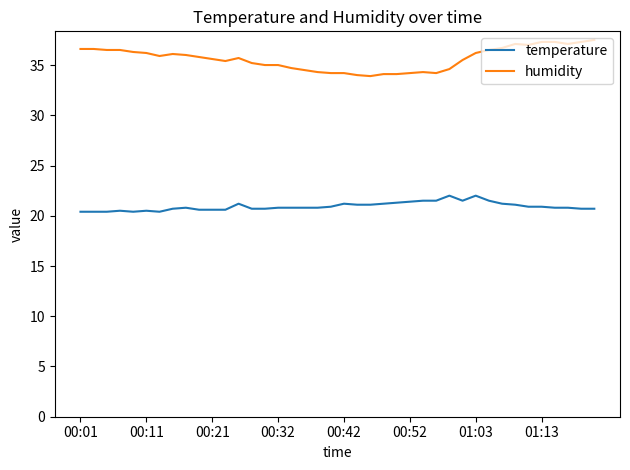

Which series has the largest total across all categories?

humidity